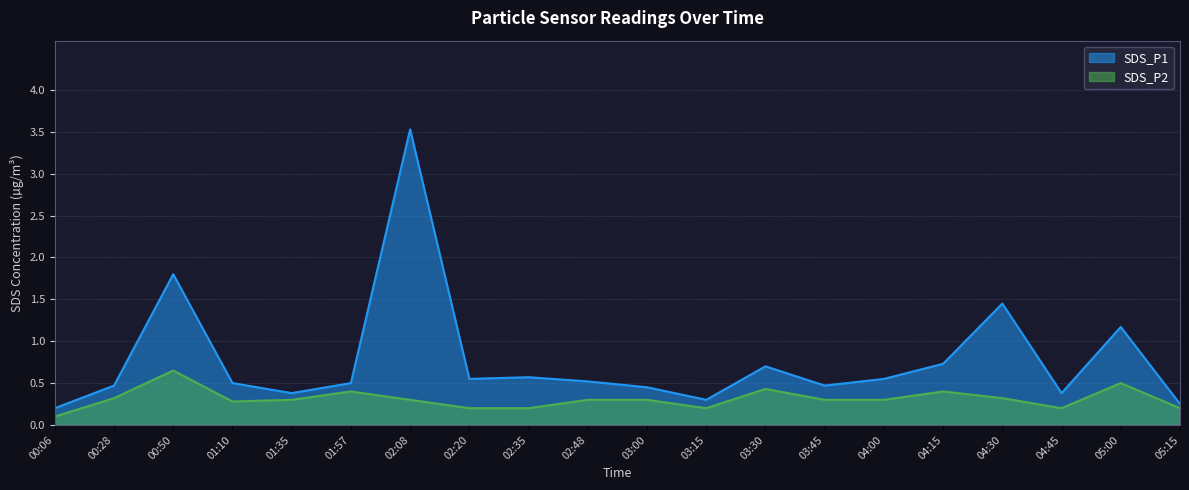

What is the difference between the SDS_P1 values at 04:00 and 03:00?

0.1